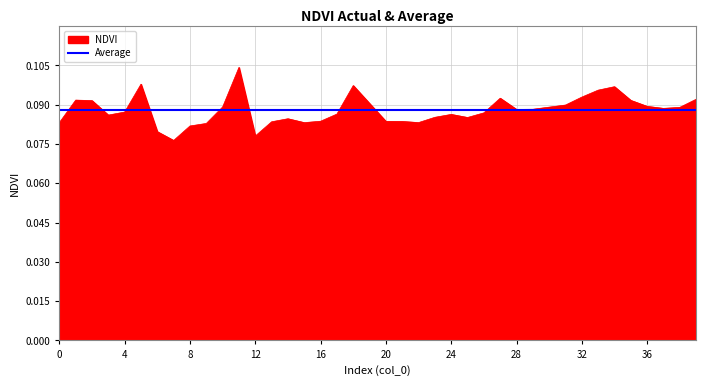

List the series in order of their peak value, lowest first.

Average, NDVI